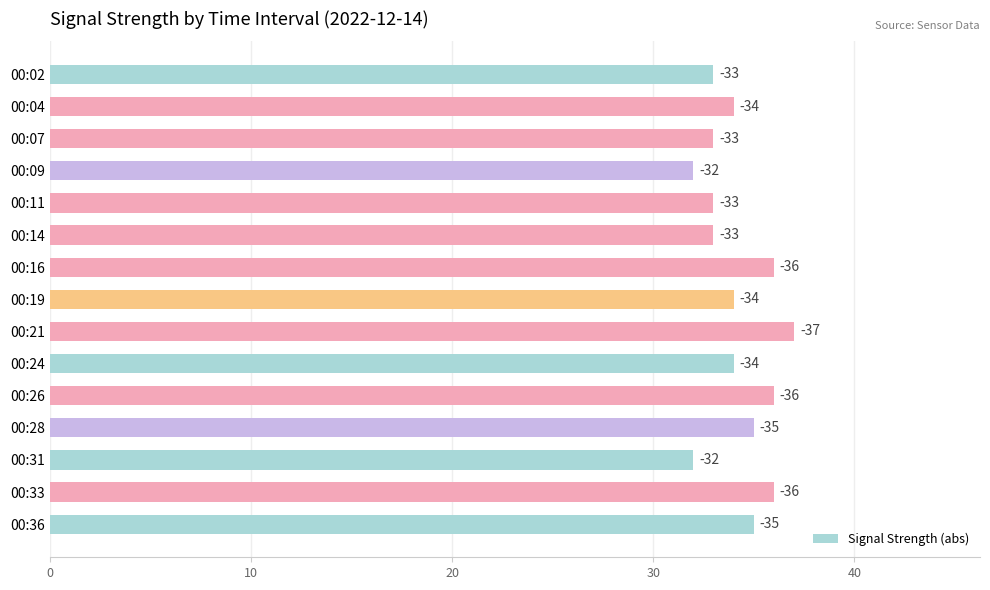

How many bars are there in total?

15